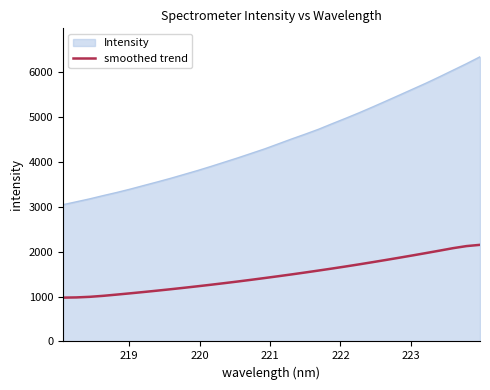

True or false: smoothed trend and Intensity cross at least once.

False